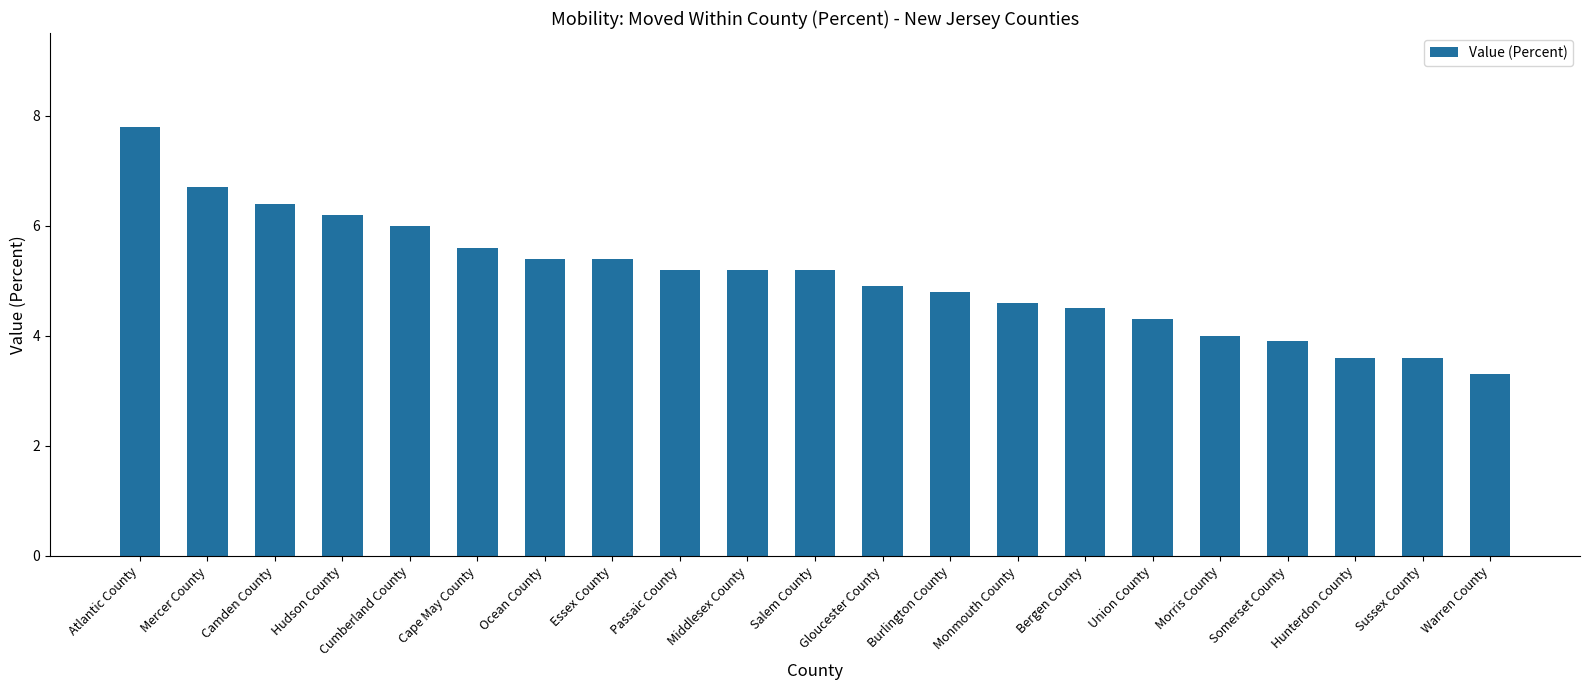

What is the label of the 16th bar from the right?

Cape May County